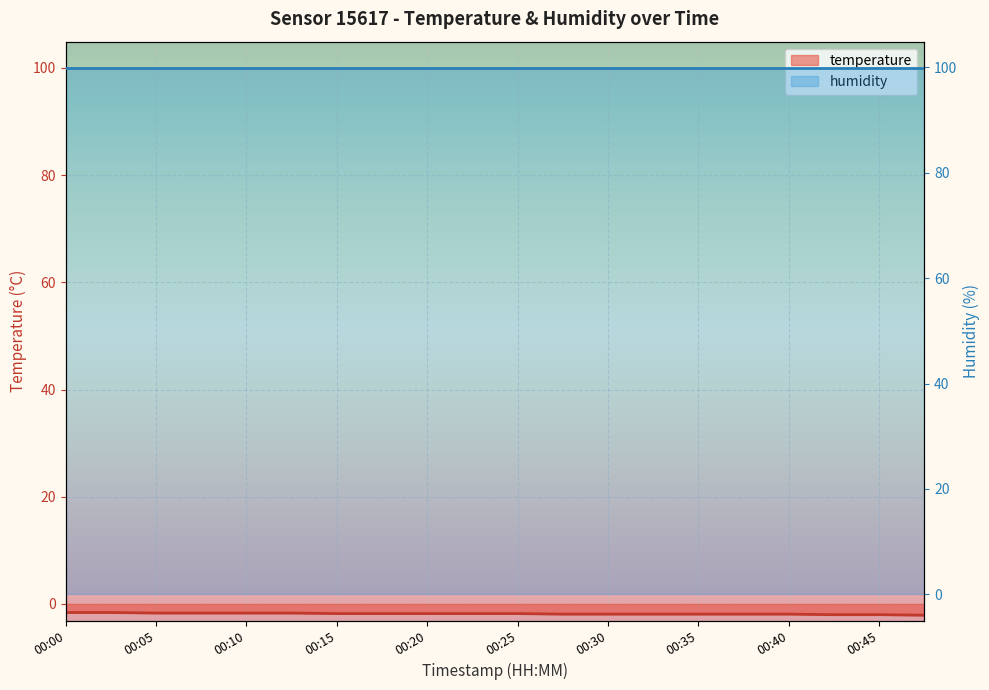

Is it true that temperature equals -2.7 at 17?

False